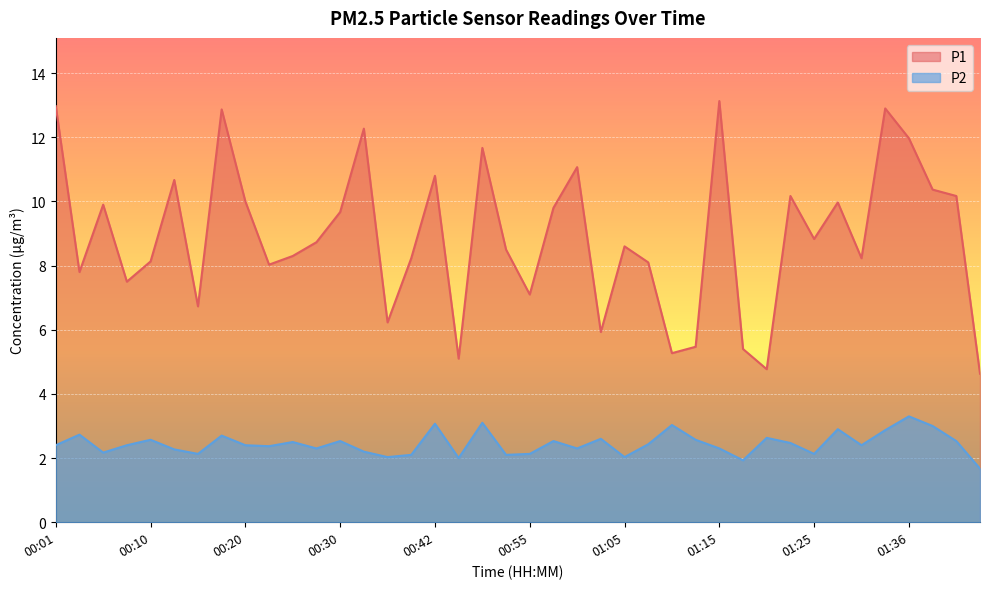

How many lines are shown in the chart?

2